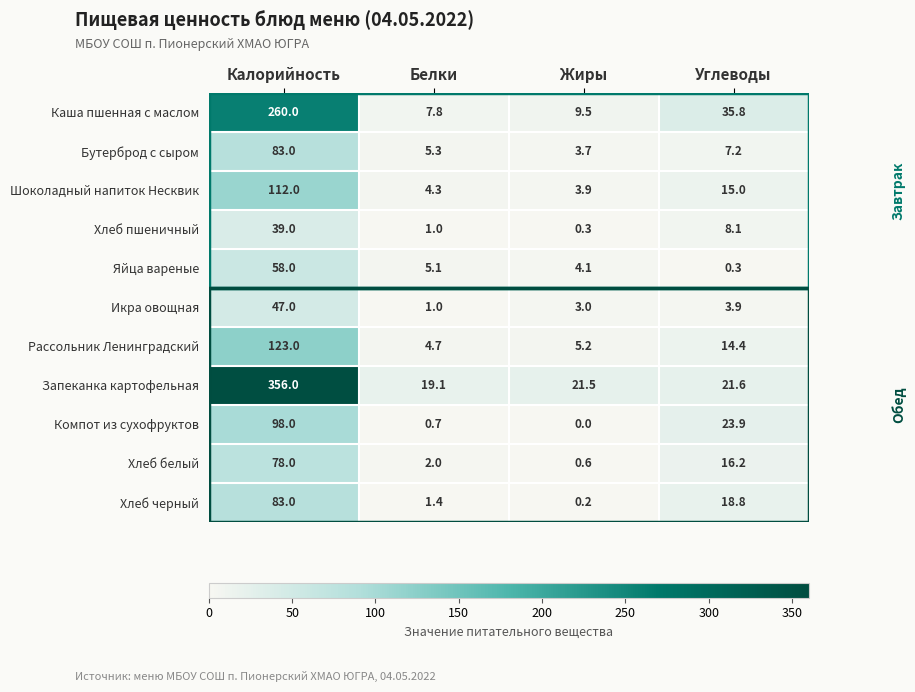

How many values in Компот из сухофруктов are above zero?

3